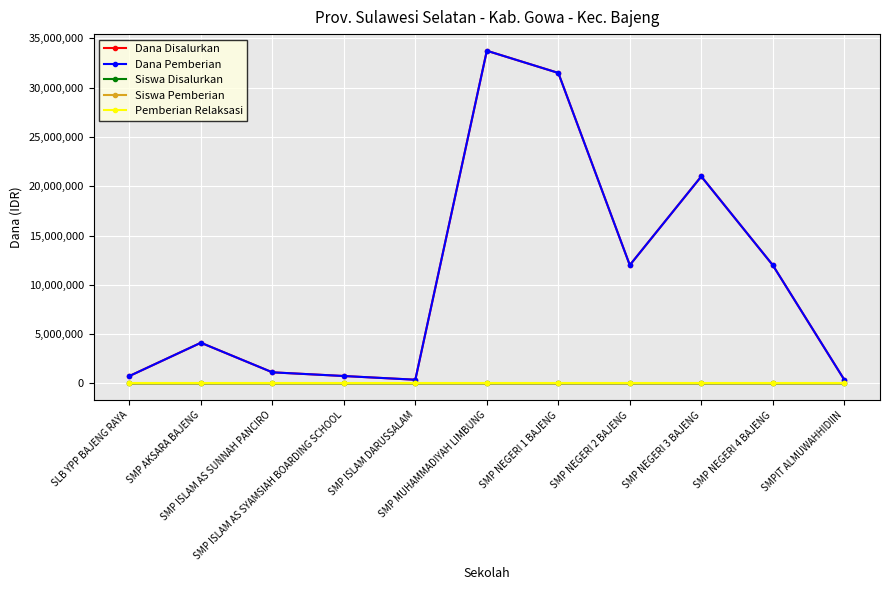

What is the spread (max minus min) of values at SMP NEGERI 2 BAJENG?

12000000